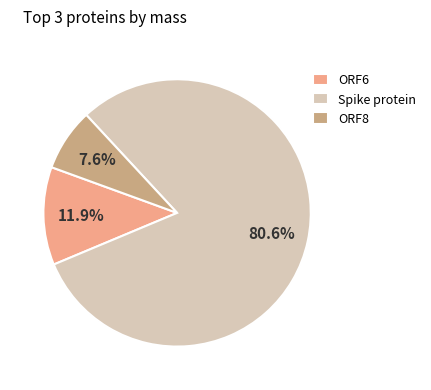

What portion of the pie excludes ORF8?

92.4%